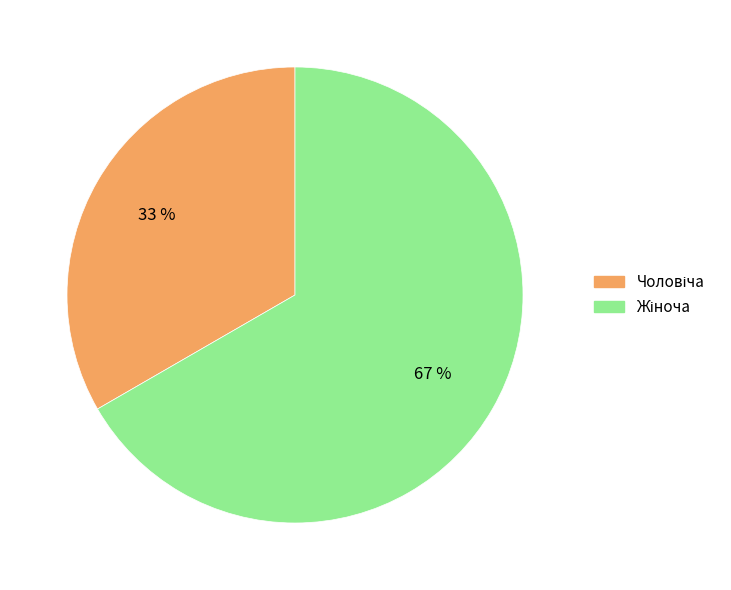

Is there any slice that represents more than half of the pie?

Yes